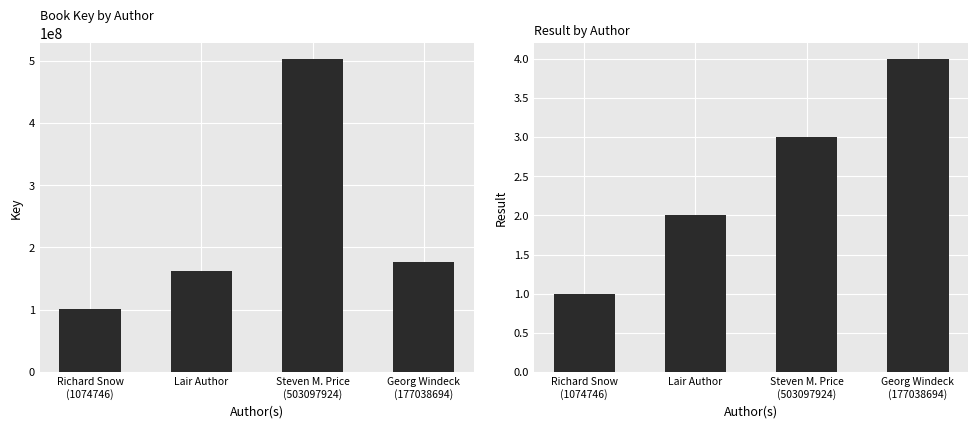

Is the value of Key at Lair Author greater than the value of Result at Steven M. Price
(503097924)?

Yes